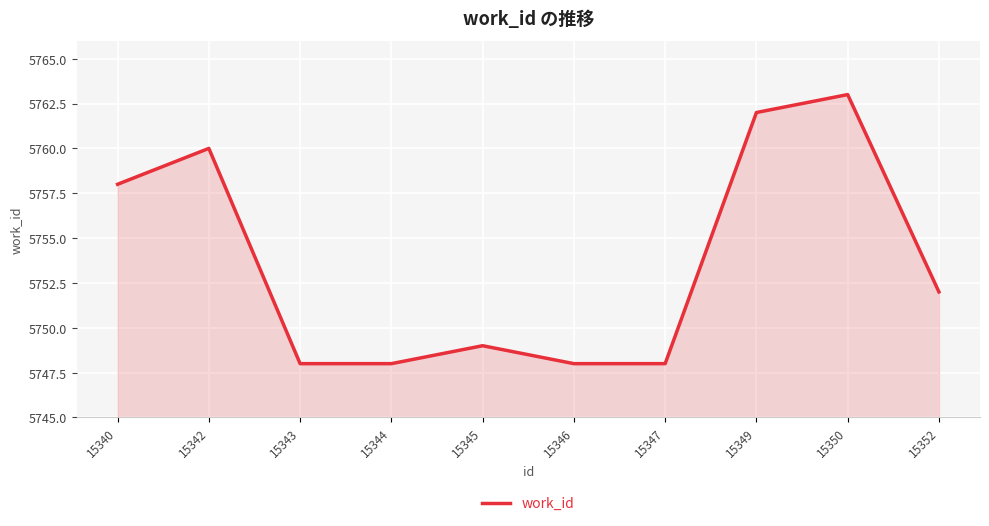

Count the number of data series in this chart.

1